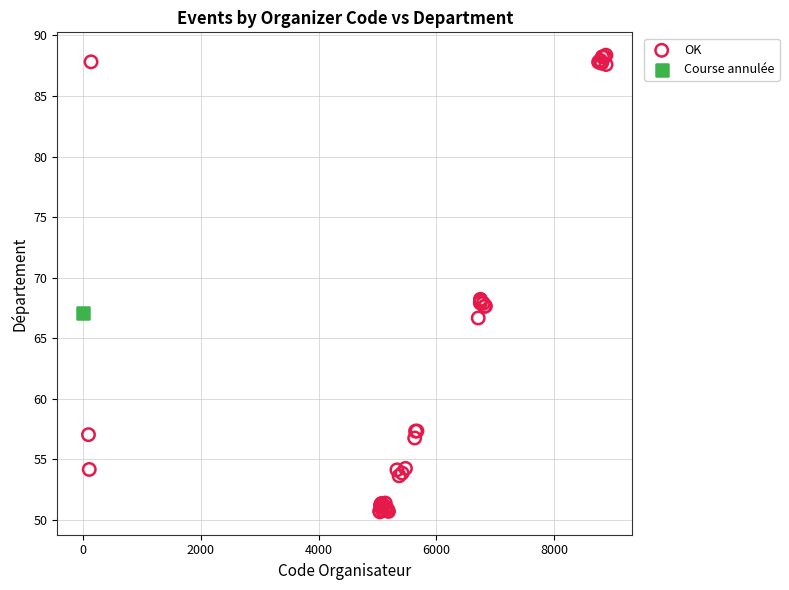

What are all the series names shown in the legend?

OK, Course annulée